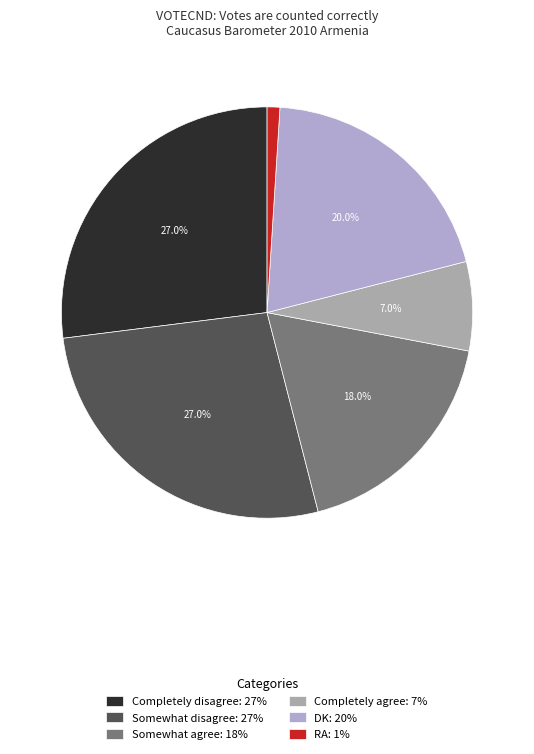

Combined, what portion of the pie is RA and Somewhat disagree?

28.0%